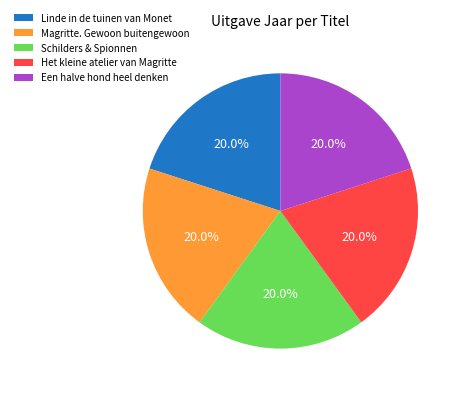

To the nearest percent, what is the average slice percentage?

20%